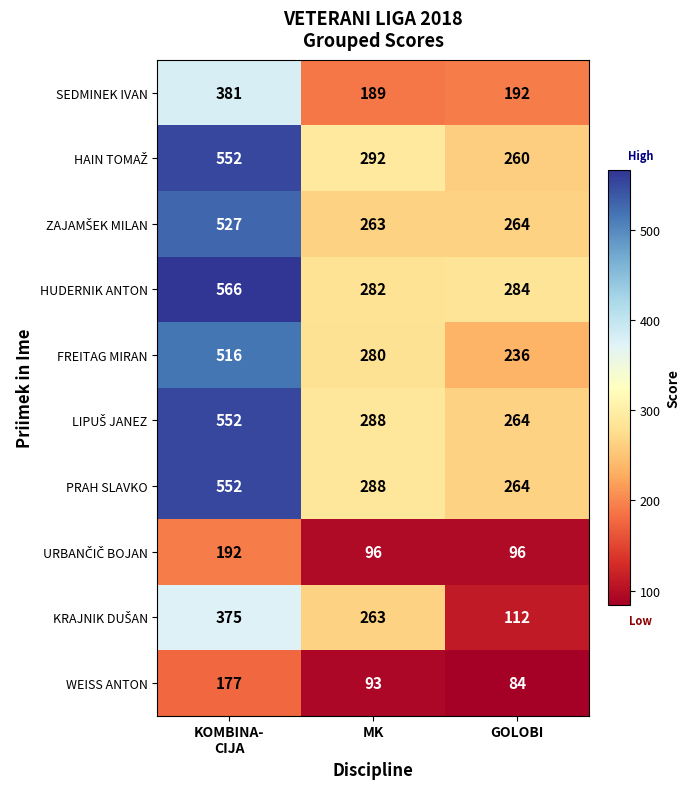

What is the difference between the WEISS ANTON values at MK and GOLOBI?

9